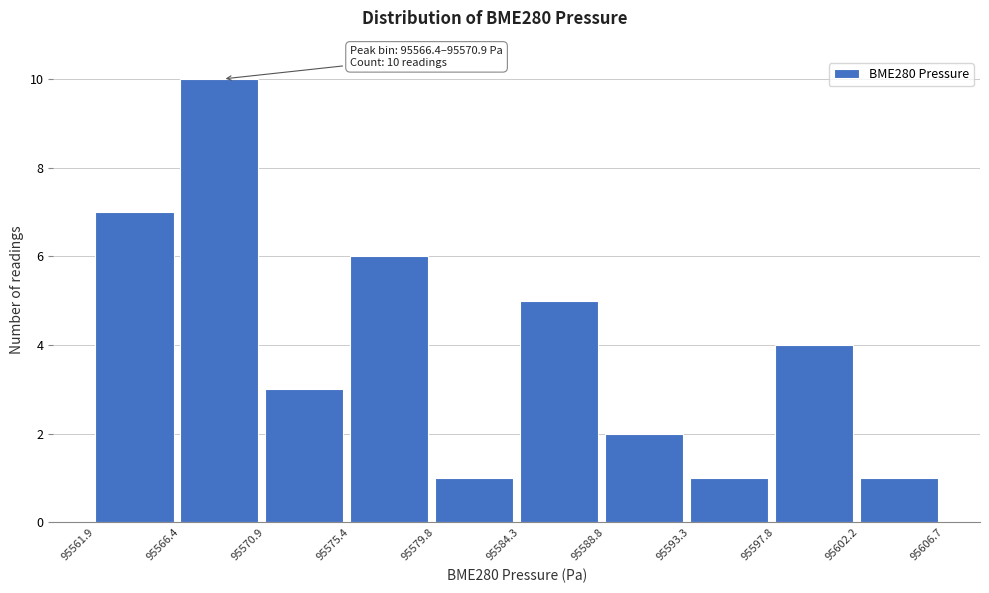

Over which range of the x-axis is the bar tallest?

95566.4 to 95570.9